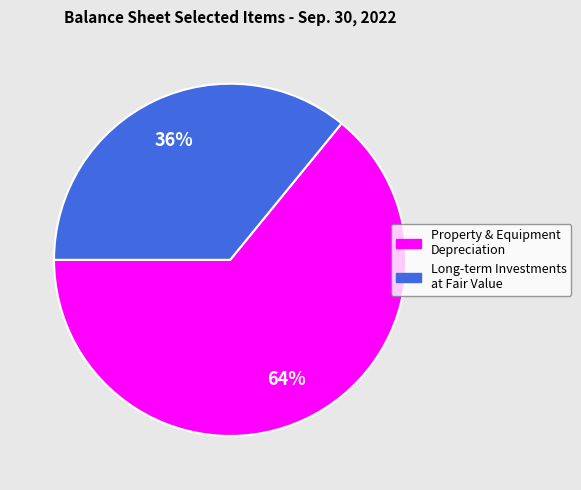

Does any single category account for the majority?

Yes